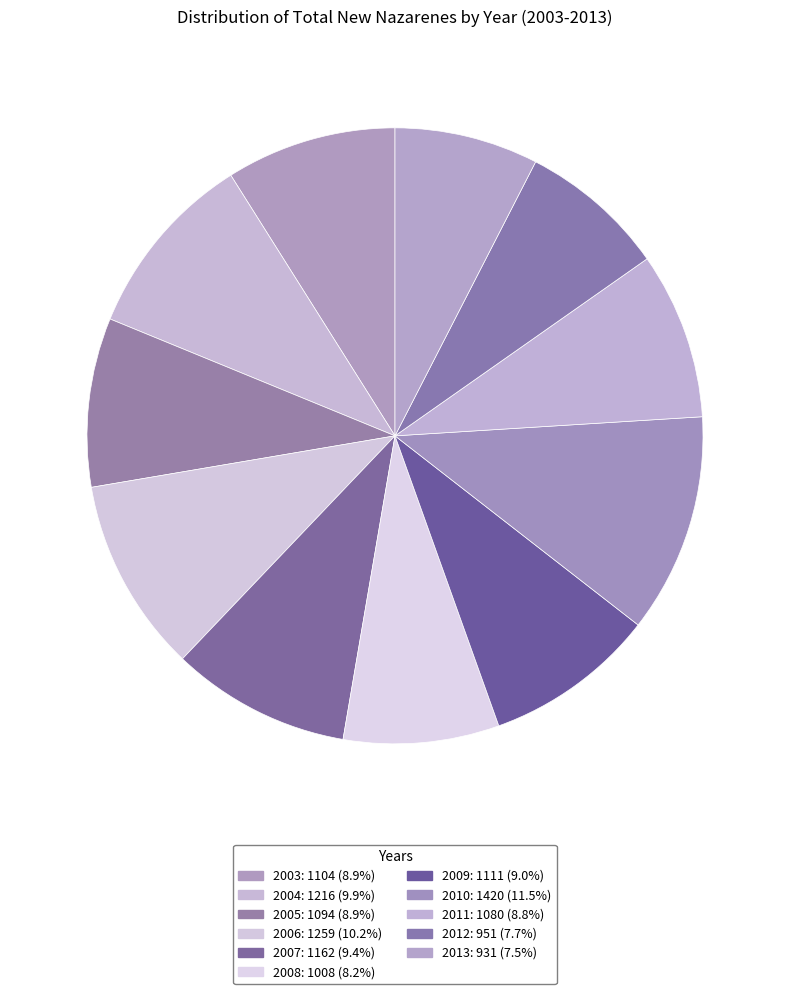

The 2012 slice represents 22% of the pie. True or false?

False